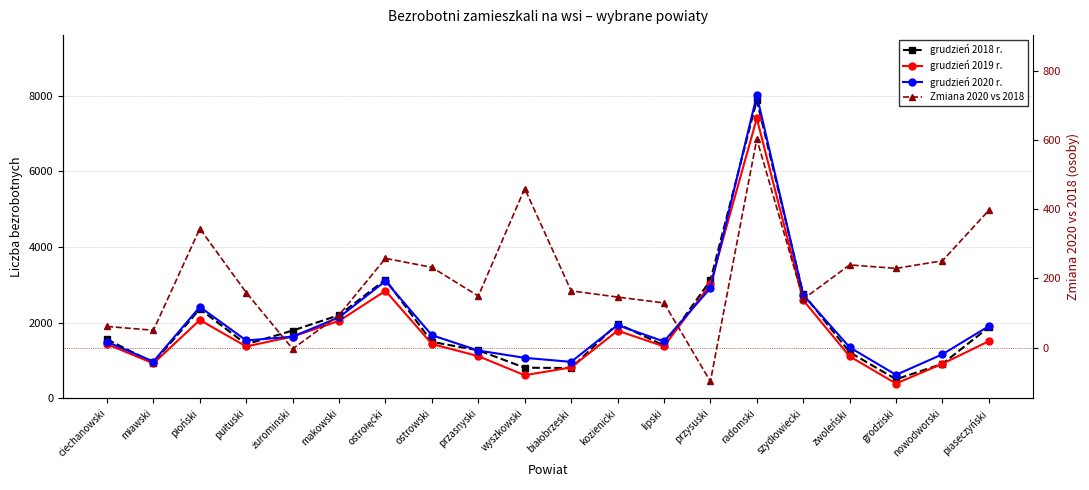

Reading left to right, transcribe all the data shown in this chart.

grudzień 2018 r.: ciechanowski=1561	mławski=939	płoński=2360	pułtuski=1430	żurominski=1791	makowski=2199	ostrołęcki=3139	ostrowski=1492	przasnyski=1269	wyszkowski=810	białobrzeski=800	kozienicki=1973	lipski=1398	przysuski=3116	radomski=7879	szydłowiecki=2761	zwoleński=1219	grodziski=503	nowodworski=912	piaseczyński=1879
grudzień 2019 r.: ciechanowski=1432	mławski=923	płoński=2071	pułtuski=1371	żurominski=1634	makowski=2047	ostrołęcki=2842	ostrowski=1436	przasnyski=1115	wyszkowski=610	białobrzeski=818	kozienicki=1788	lipski=1374	przysuski=3011	radomski=7402	szydłowiecki=2594	zwoleński=1109	grodziski=392	nowodworski=913	piaseczyński=1511
grudzień 2020 r.: ciechanowski=1493	mławski=973	płoński=2415	pułtuski=1530	żurominski=1630	makowski=2141	ostrołęcki=3100	ostrowski=1668	przasnyski=1264	wyszkowski=1070	białobrzeski=964	kozienicki=1934	lipski=1503	przysuski=2913	radomski=8005	szydłowiecki=2734	zwoleński=1348	grodziski=621	nowodworski=1164	piaseczyński=1908
Zmiana 2020 vs 2018: ciechanowski=61	mławski=50	płoński=344	pułtuski=159	żurominski=-4	makowski=94	ostrołęcki=258	ostrowski=232	przasnyski=149	wyszkowski=460	białobrzeski=164	kozienicki=146	lipski=129	przysuski=-98	radomski=603	szydłowiecki=140	zwoleński=239	grodziski=229	nowodworski=251	piaseczyński=397